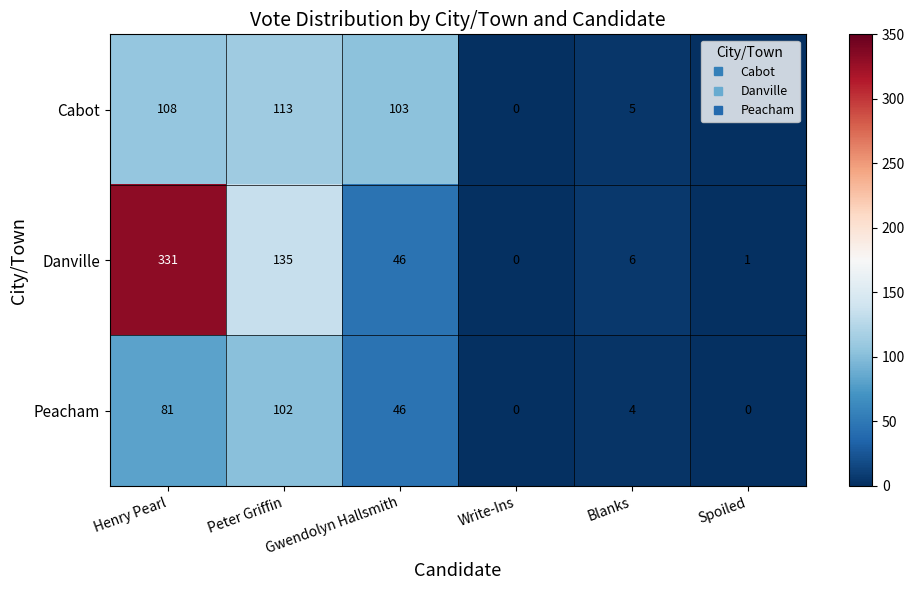

Where is Danville nearest to the value 165?

Peter Griffin